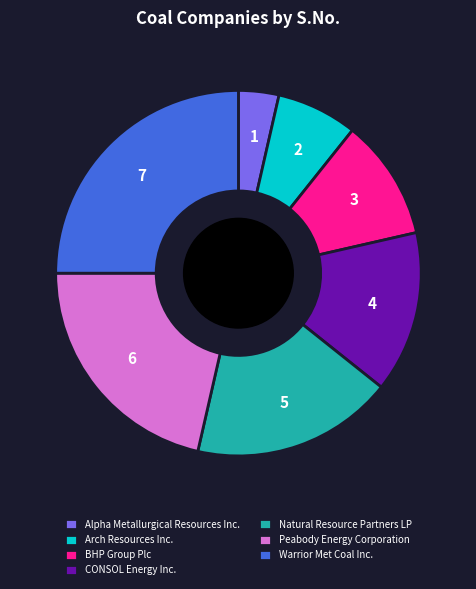

Which slice is the smallest?

Alpha Metallurgical Resources Inc.